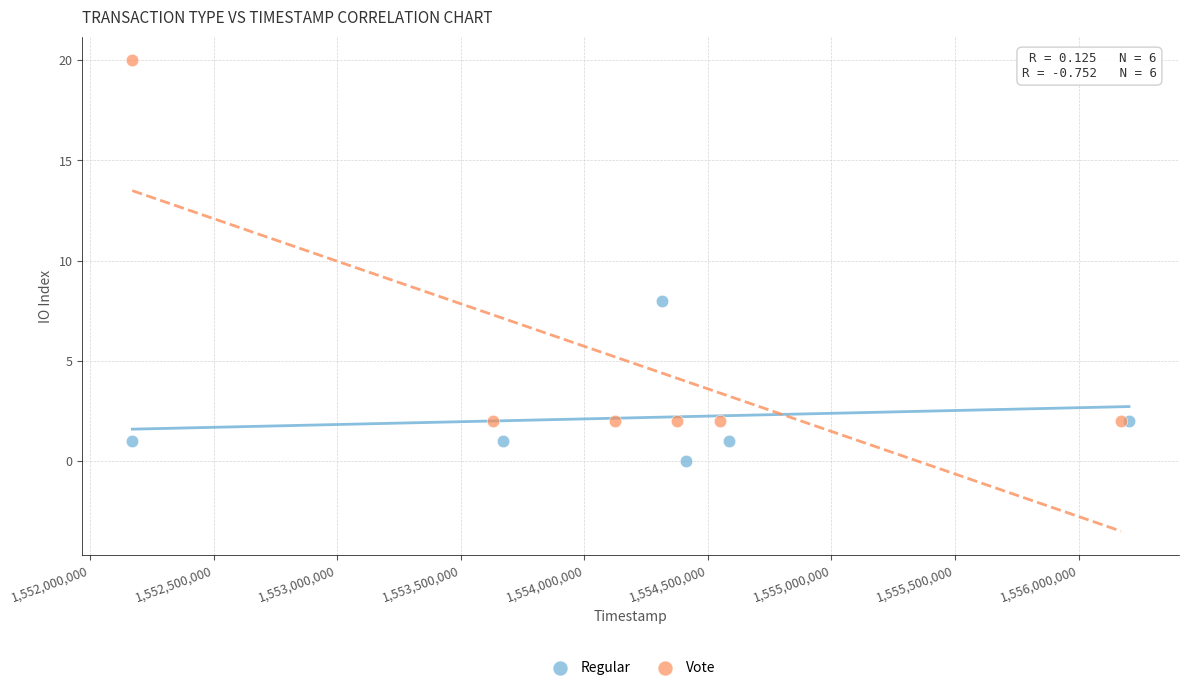

What are all the series names shown in the legend?

Regular, Vote